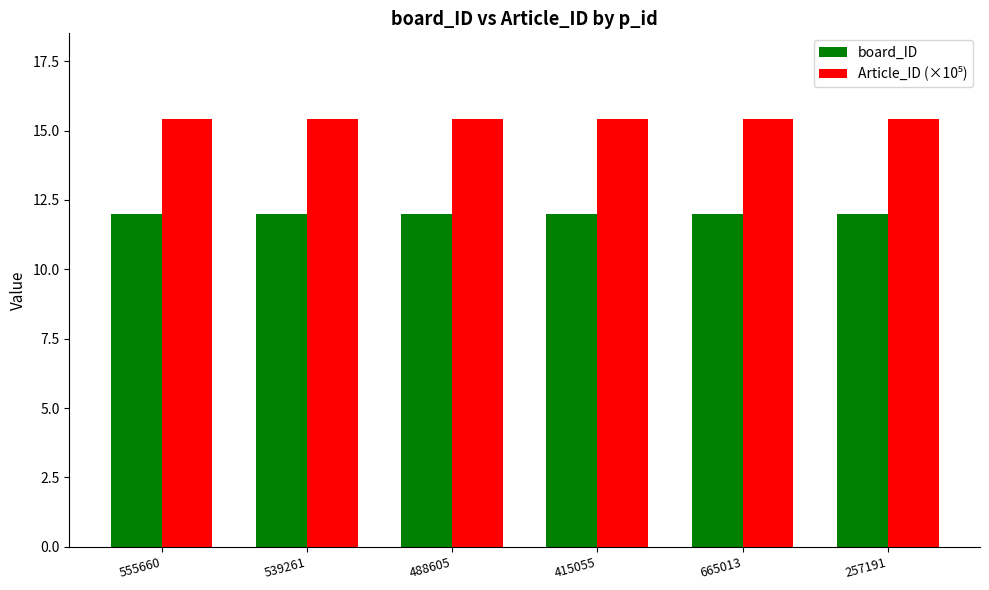

What position from the left is 415055?

4